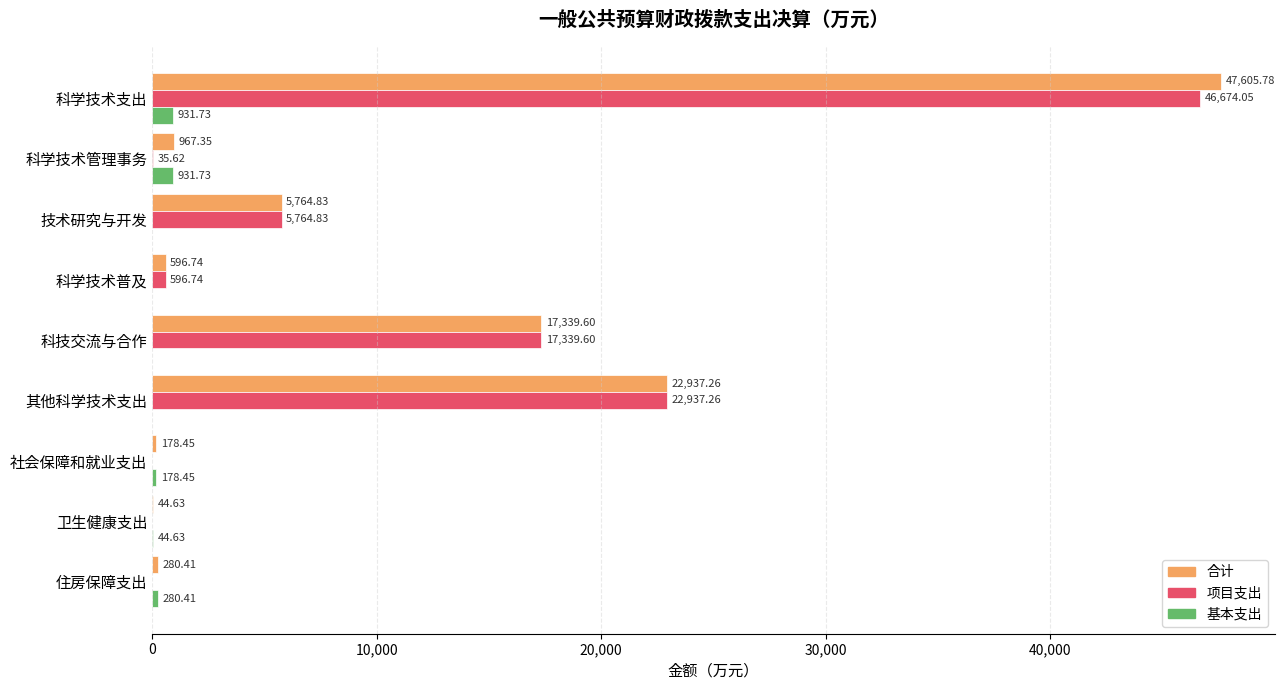

At which label is 基本支出 closest to 465?

住房保障支出